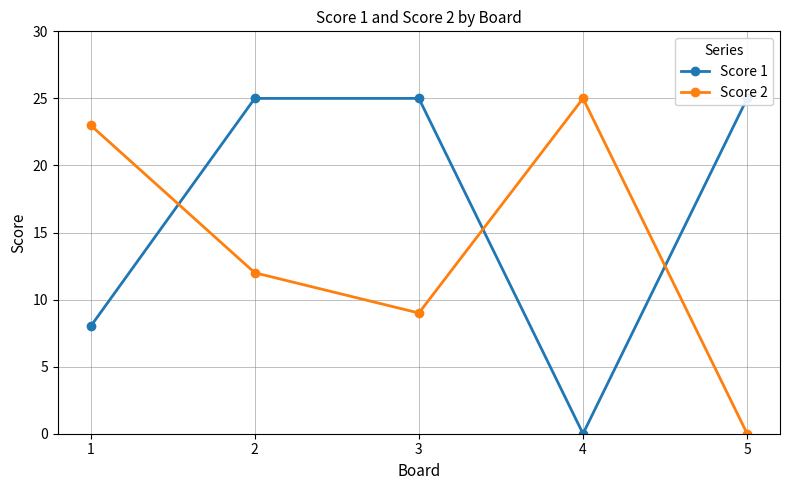

What is the value of the Score 2 point at the 2nd from the left?

12